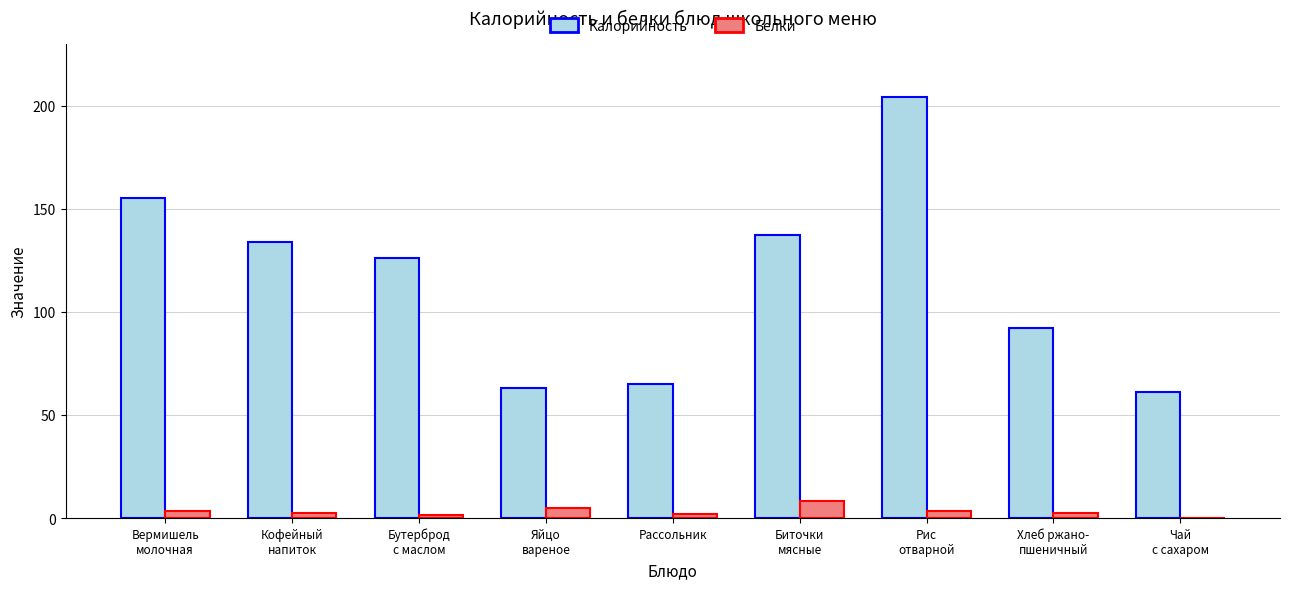

What are all the series names shown in the legend?

Калорийность, Белки